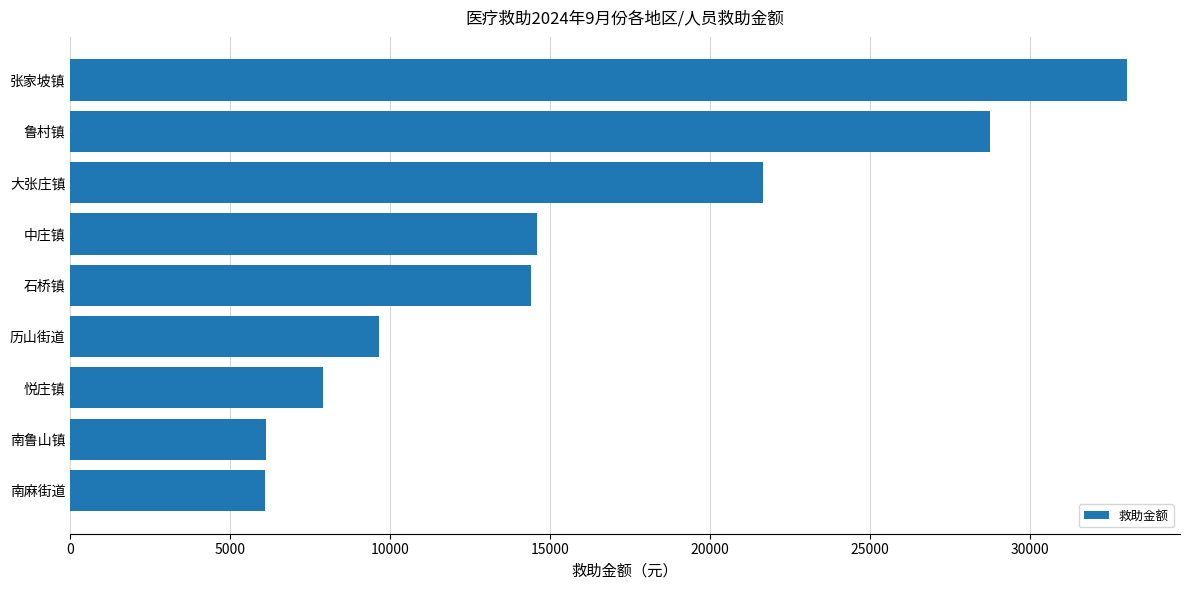

What is the average value?

15801.9